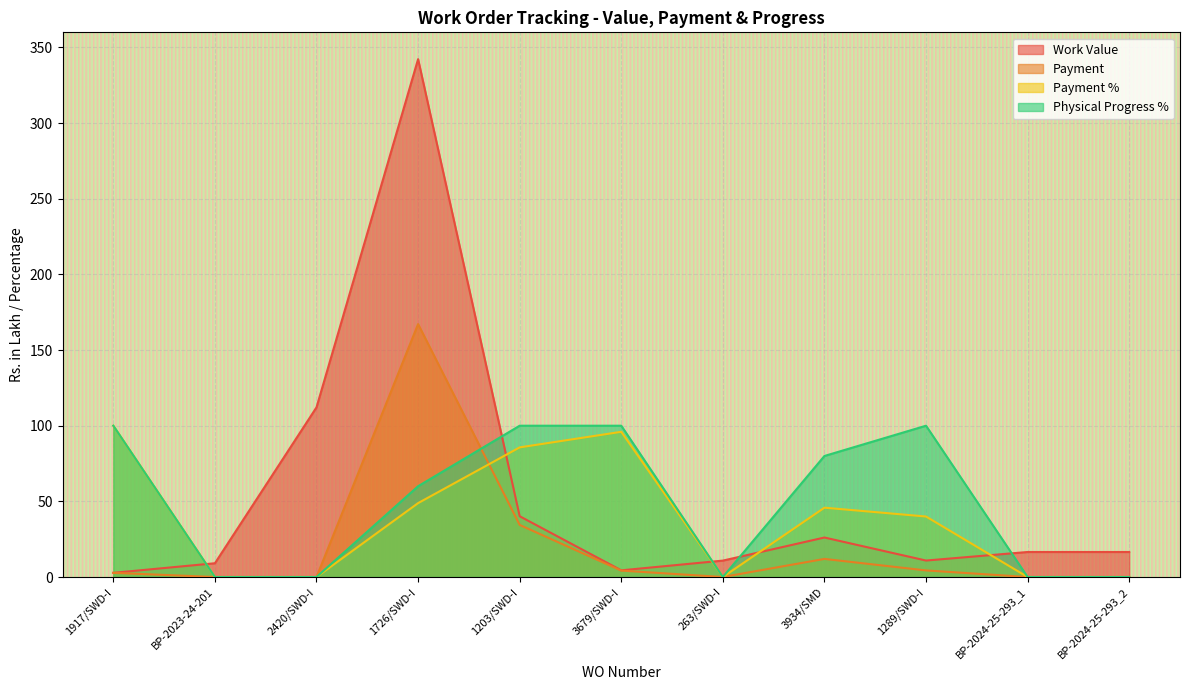

What is the difference between the maximum and second lowest values in the Work Value series?

337.9